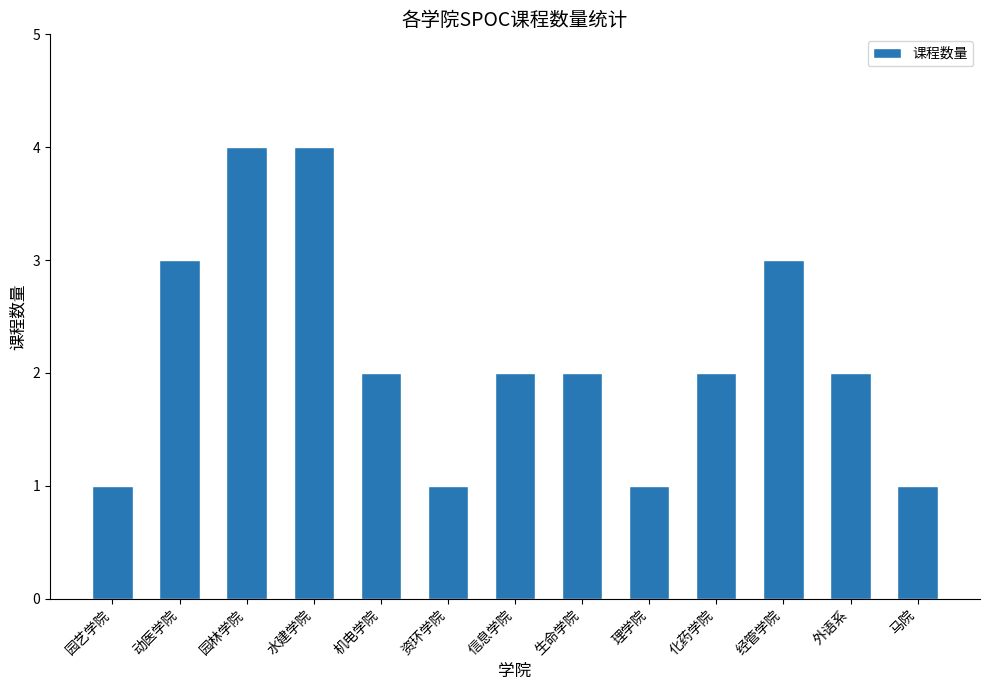

What is the value of the 1st bar from the left?

1